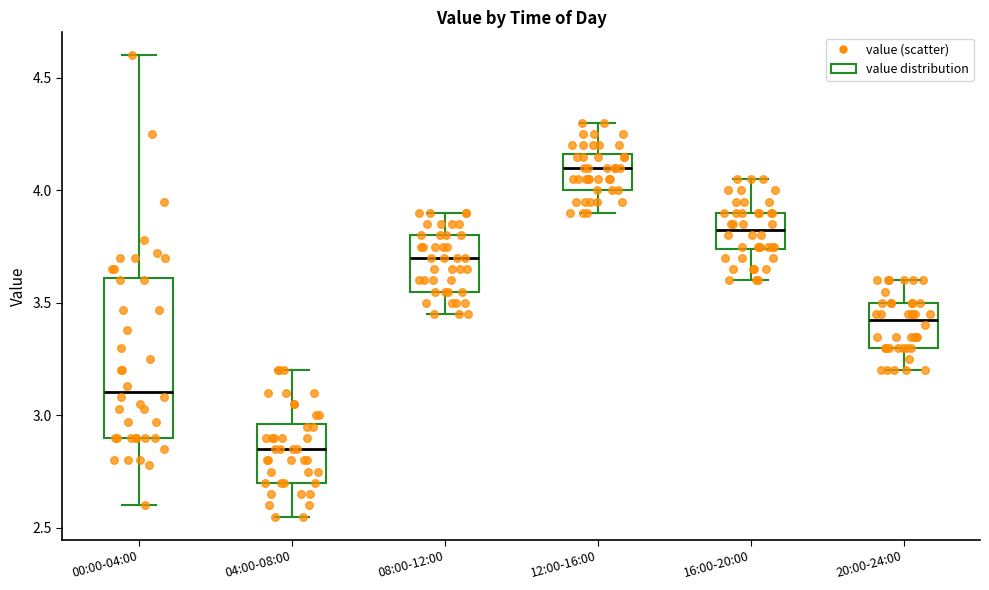

Where is the lower edge of the box for 00:00-04:00 on the y-axis? The values are not printed on the chart, so give them approximately, as read against the axis.

2.90